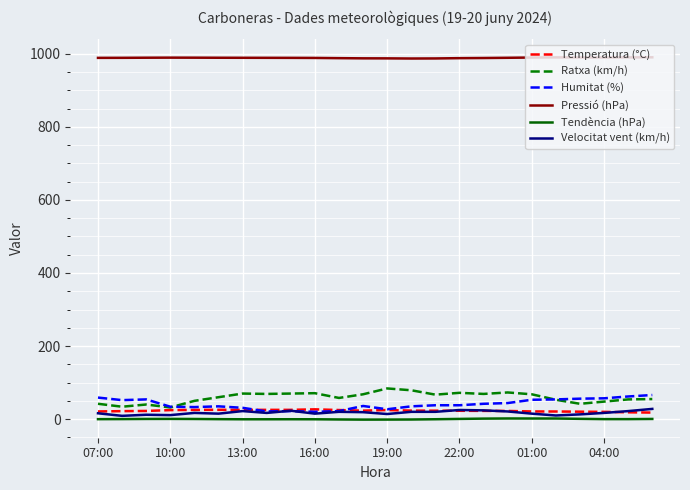

At how many categories does at least one series exceed 226?

24